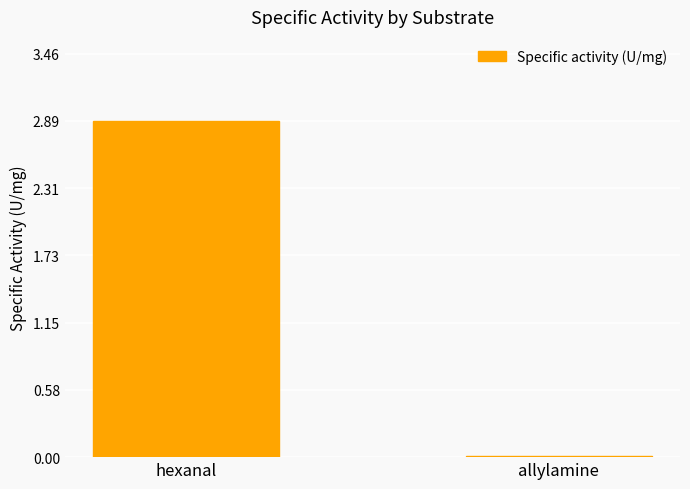

At which category does the chart reach its peak across all series?

hexanal